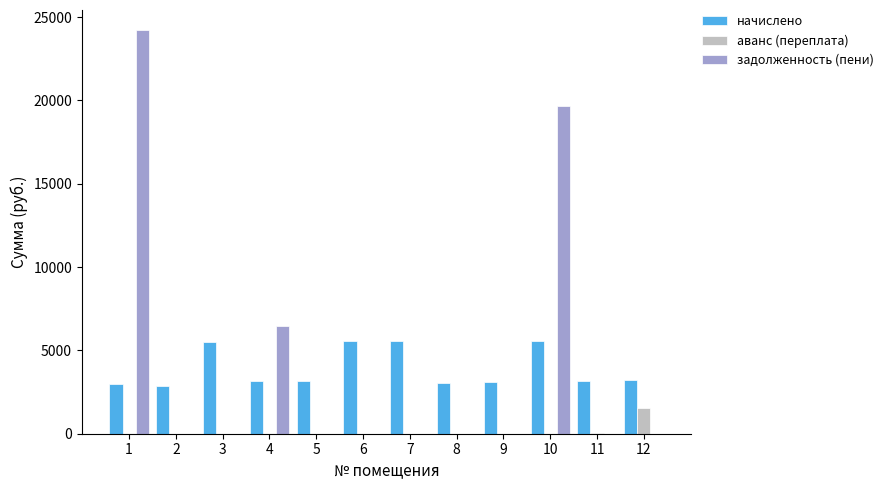

What is the sum of all аванс (переплата) values?

1592.8